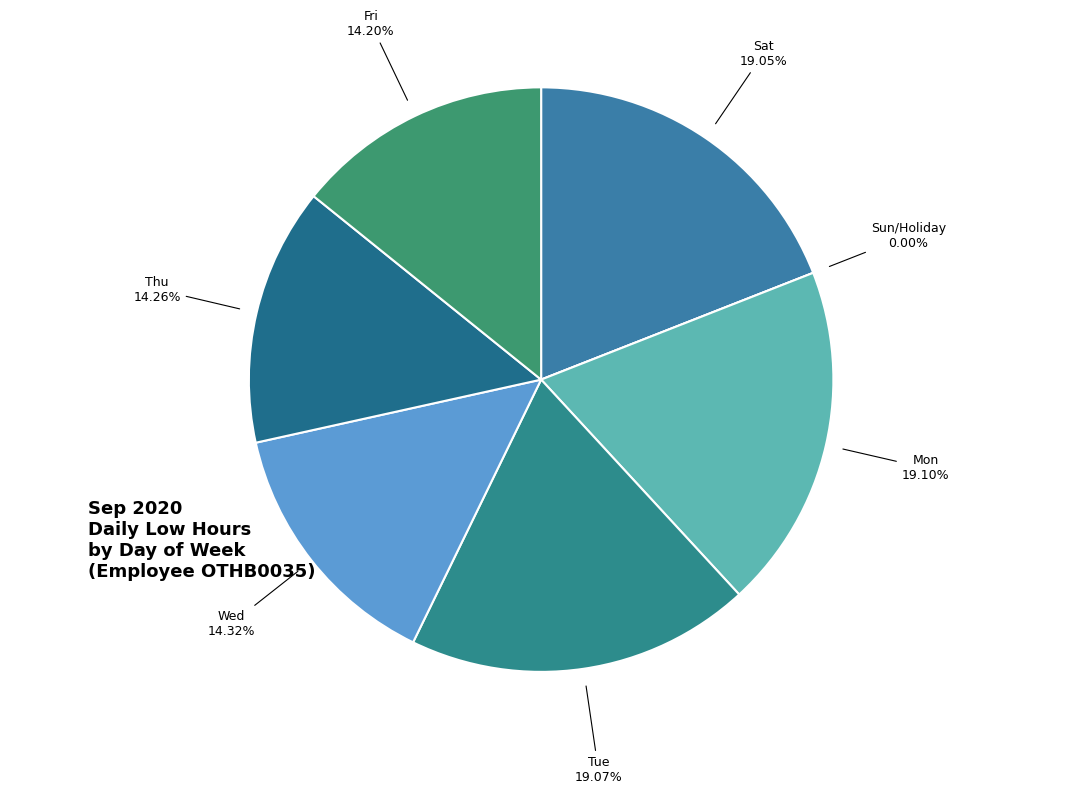

Which slice is the smallest?

Fri 4